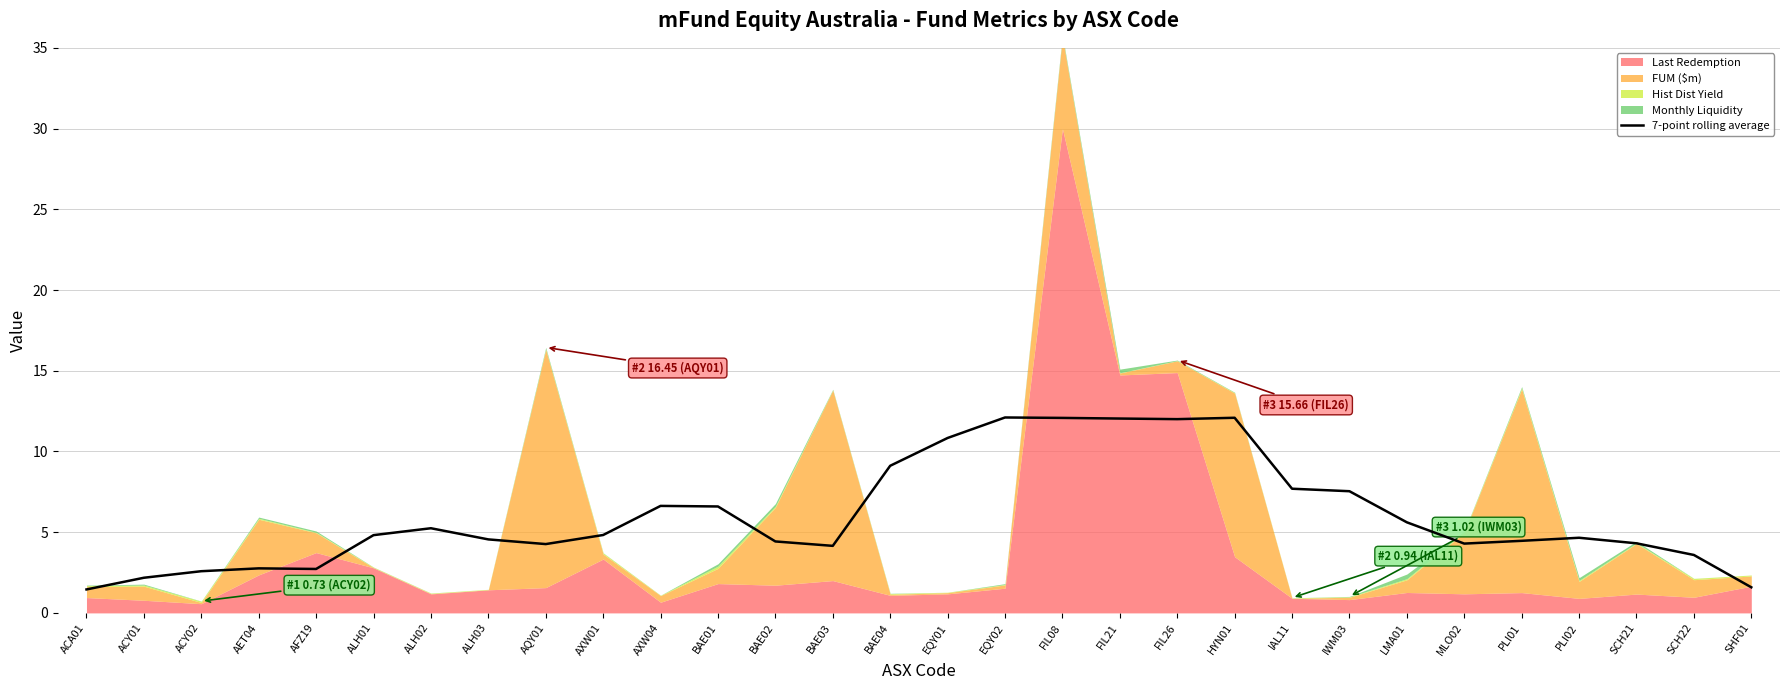

Between ALH02 and HYN01, which is larger?

HYN01